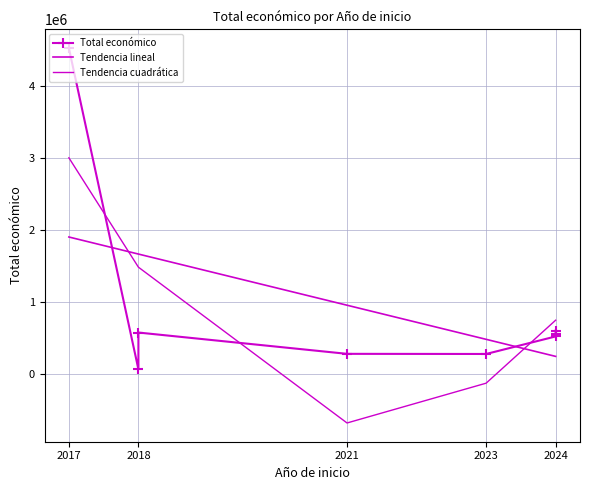

Is this an area chart (filled region under the line)?

No